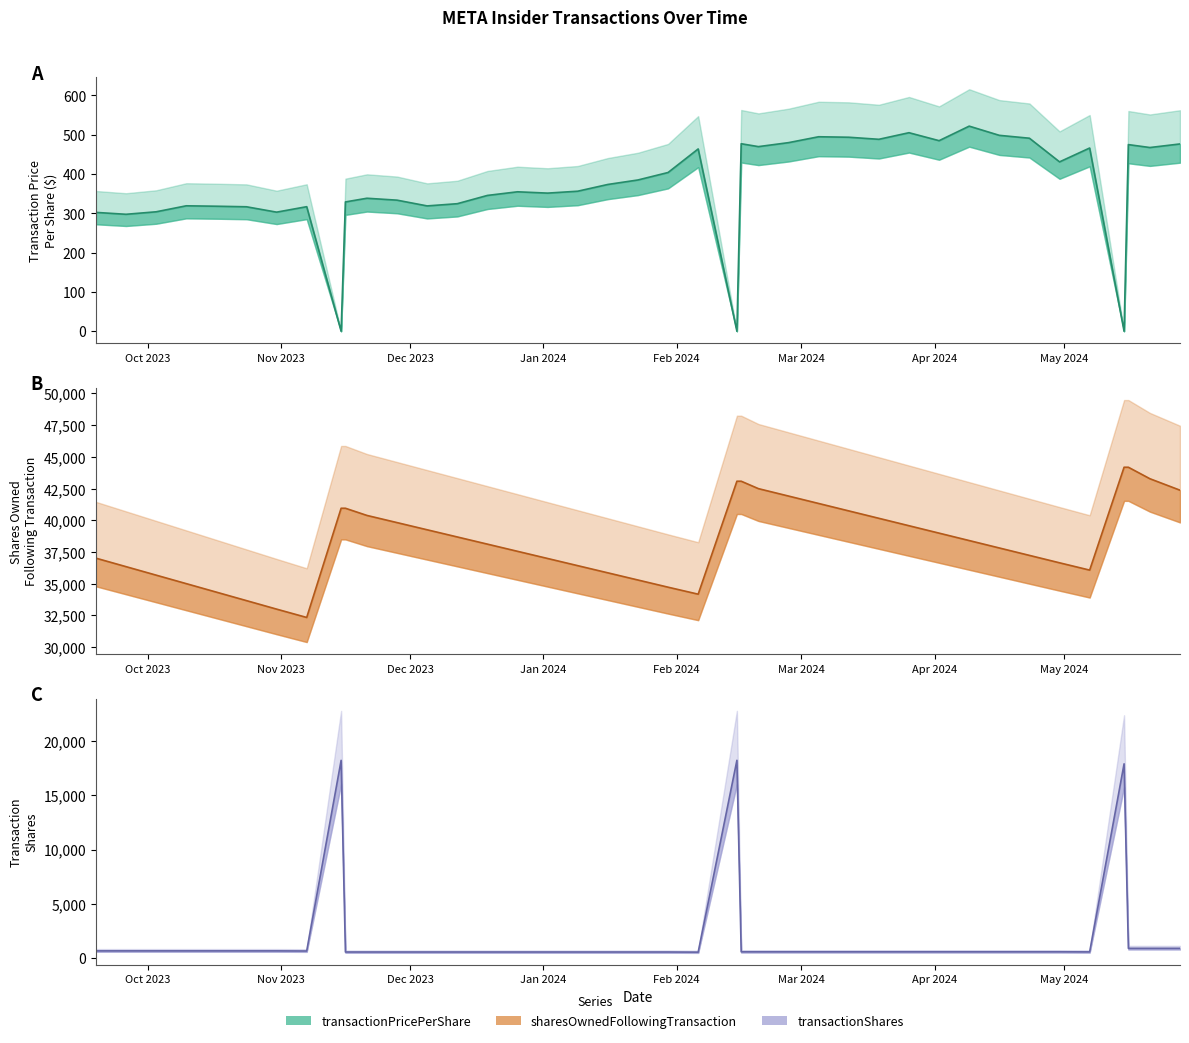

What is the sum of all transactionShares line values?

77316.0